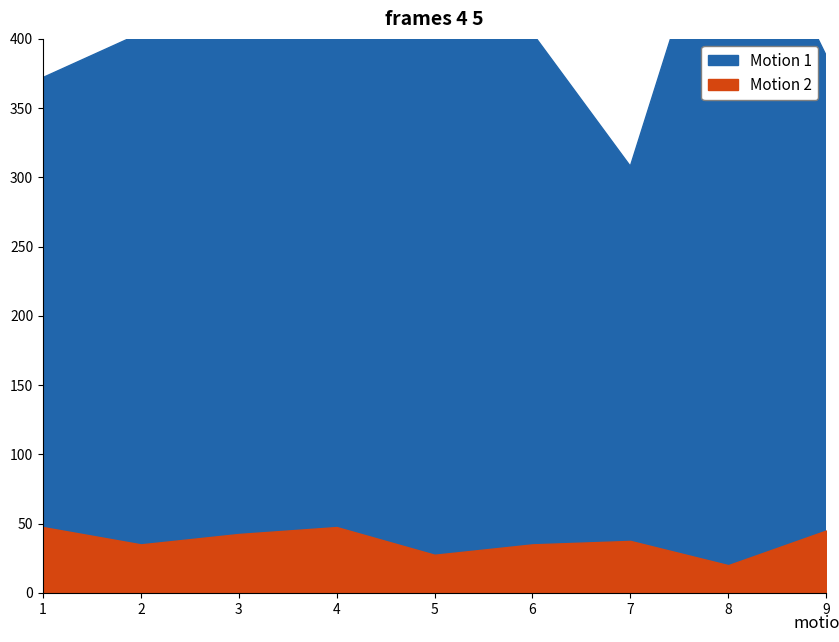

In col_2, how many points are higher than both neighbors (excluding endpoints)?

2